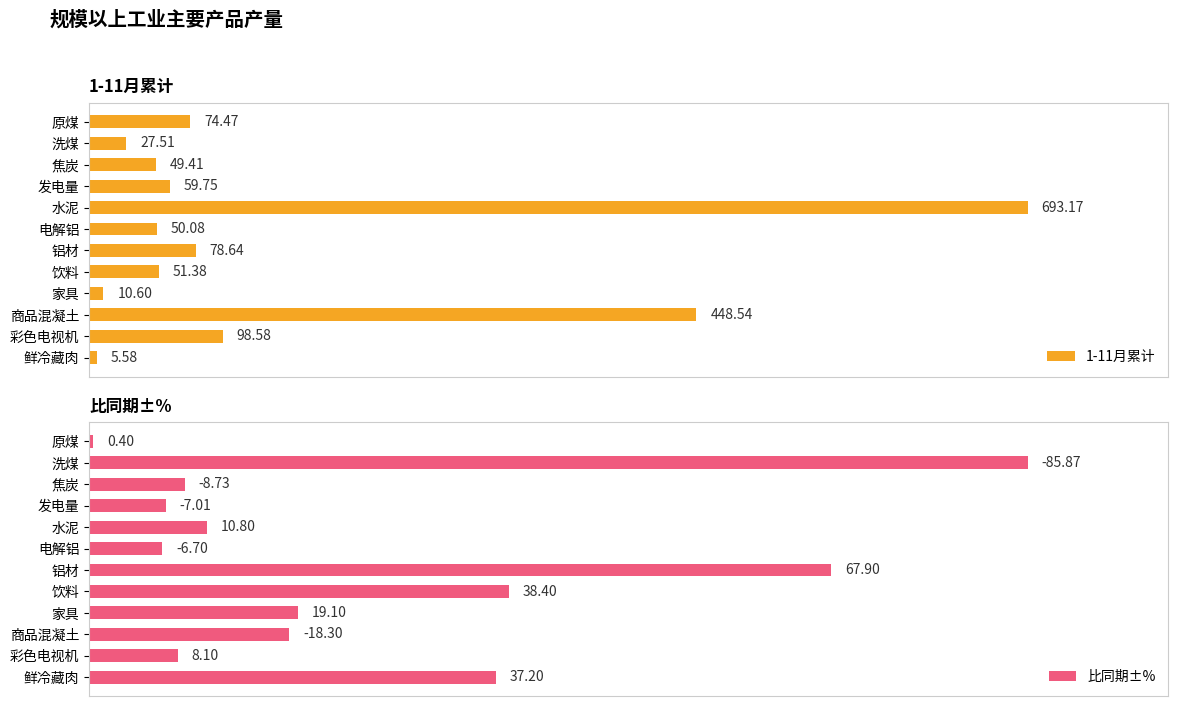

Which series has the largest range (max minus min)?

比同期±%